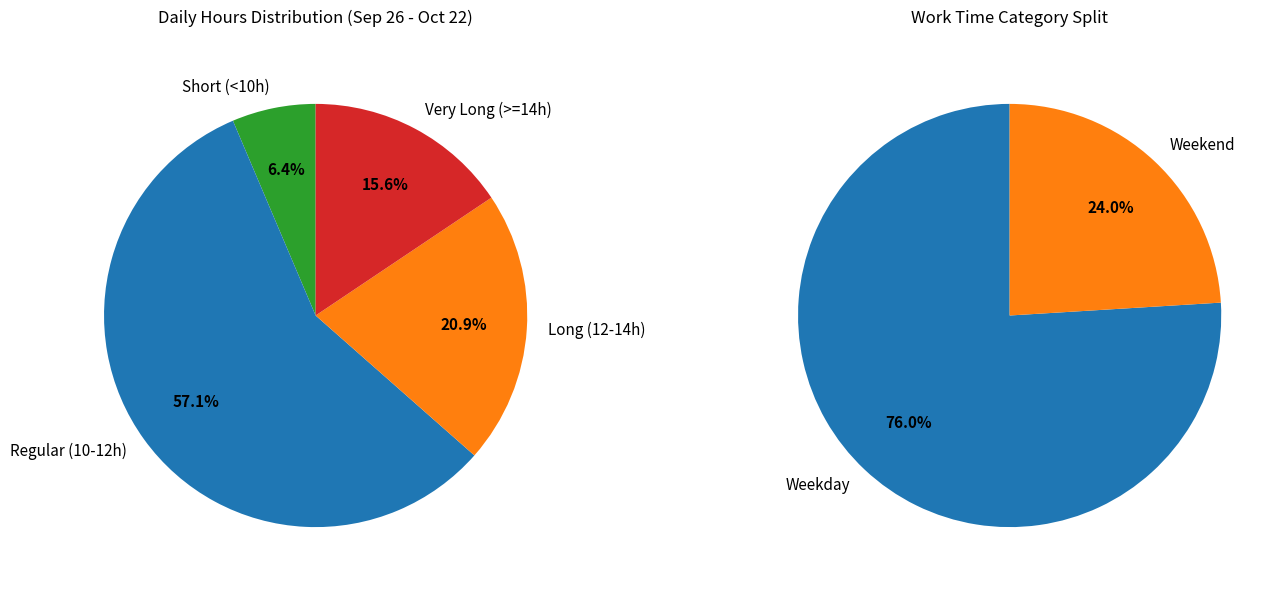

Do 3-Thu and 4-Fri together represent more than half of the pie?

No